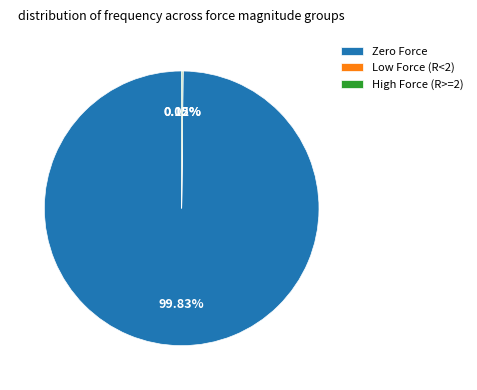

Which category has the biggest portion of the pie?

Zero Force